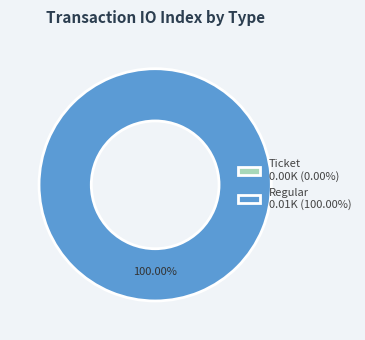

What is the smallest slice in the pie chart?

Ticket